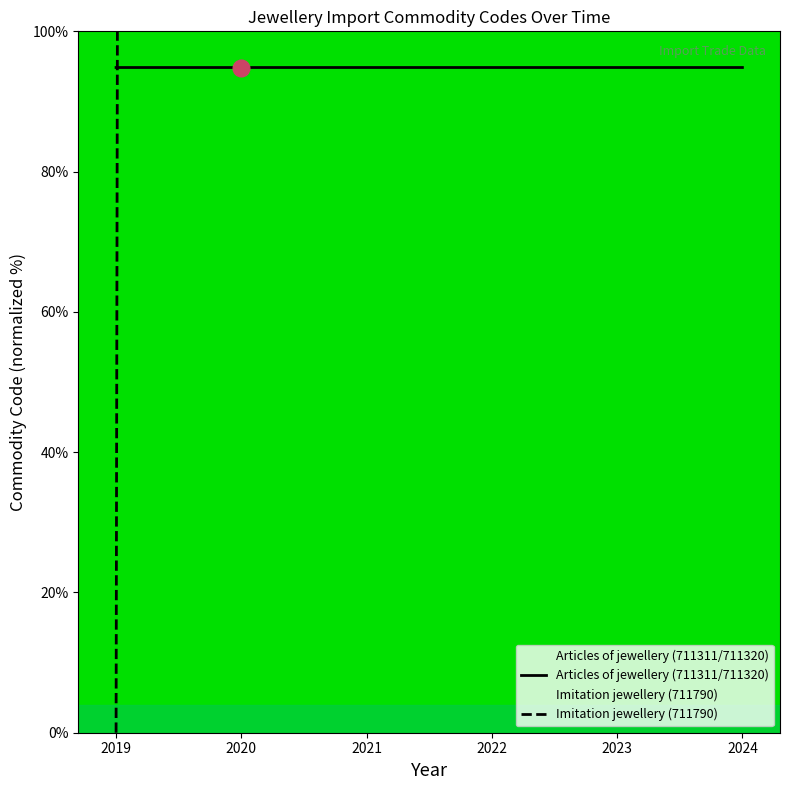

How many times do Imitation jewellery (711790) and Articles of jewellery (711311/711320) cross each other?

1